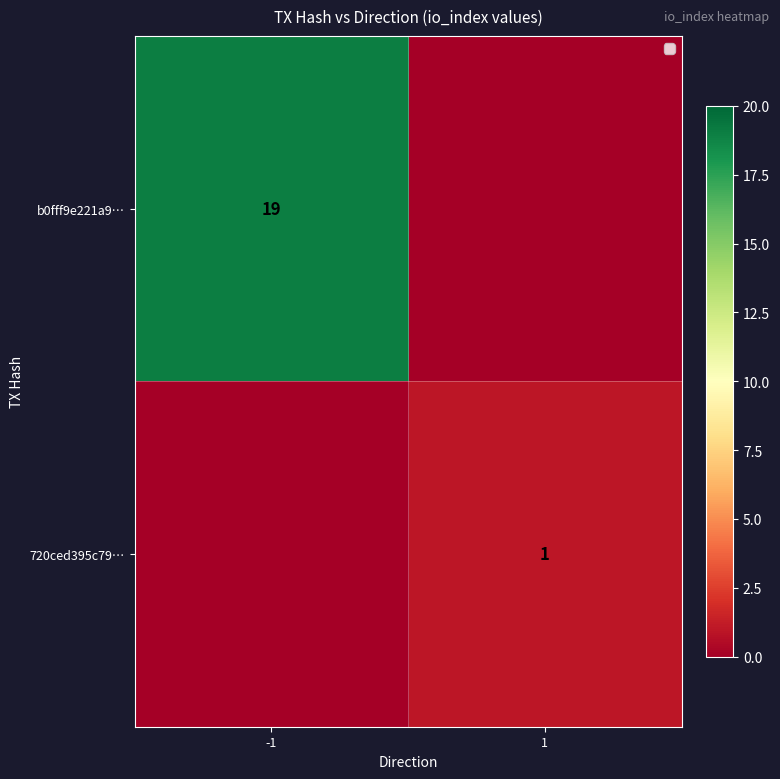

At which category does the chart reach its minimum across all series?

1